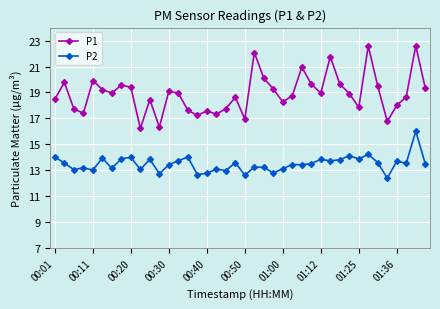

What are all the series names shown in the legend?

P1, P2